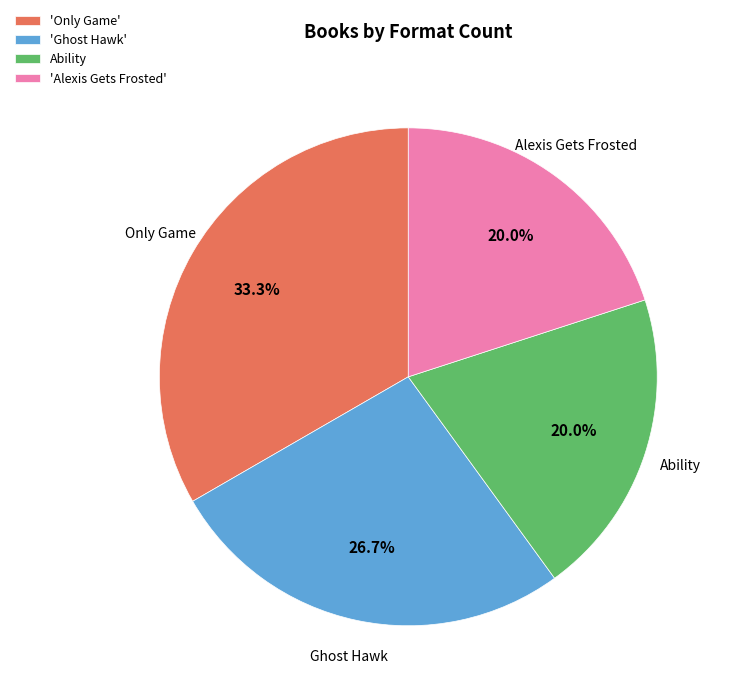

Which category has the biggest portion of the pie?

'Only Game'